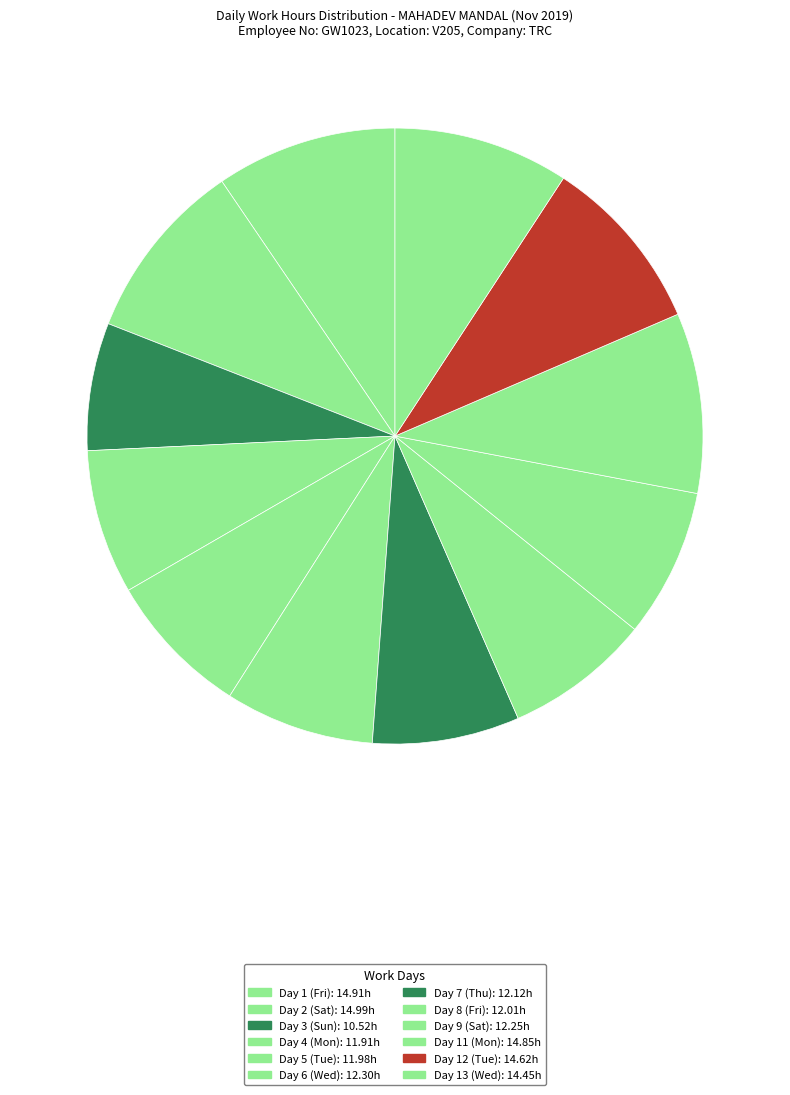

Combined, what portion of the pie is Day 3 (Sun) and Day 8 (Fri)?

14.4%